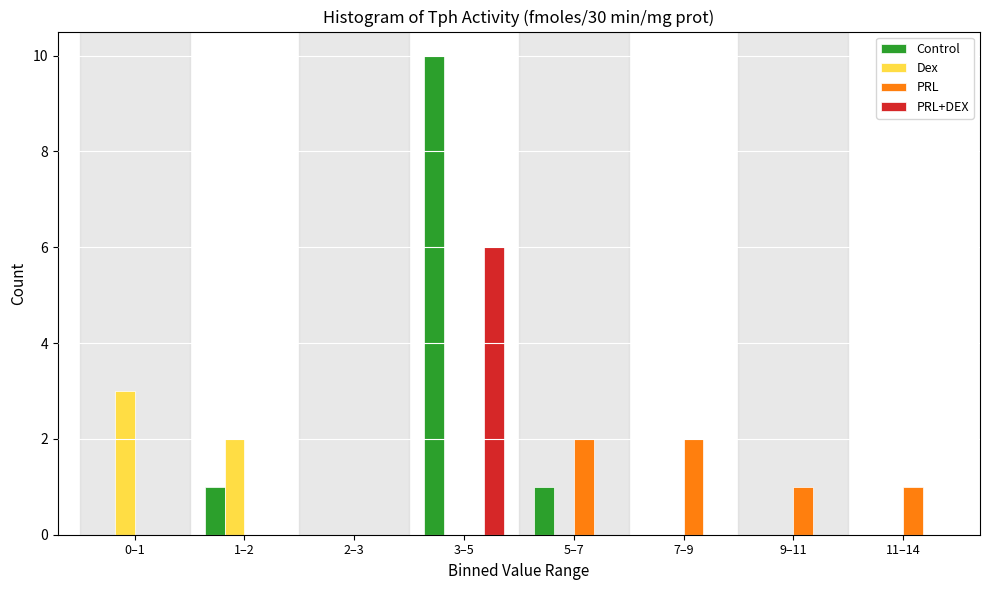

At which category does the chart reach its peak across all series?

3–5